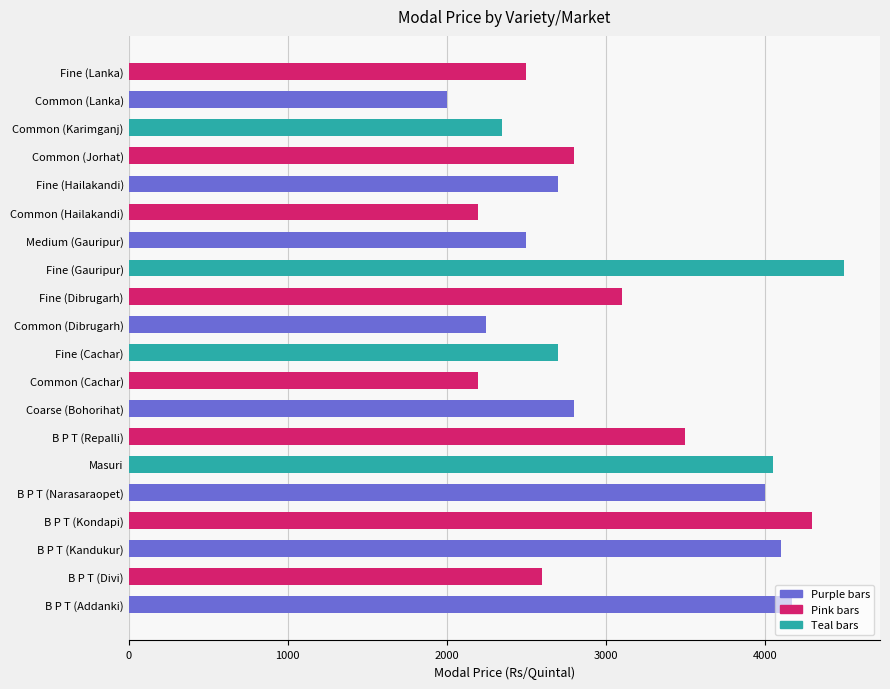

Does the chart contain stacked bars?

No